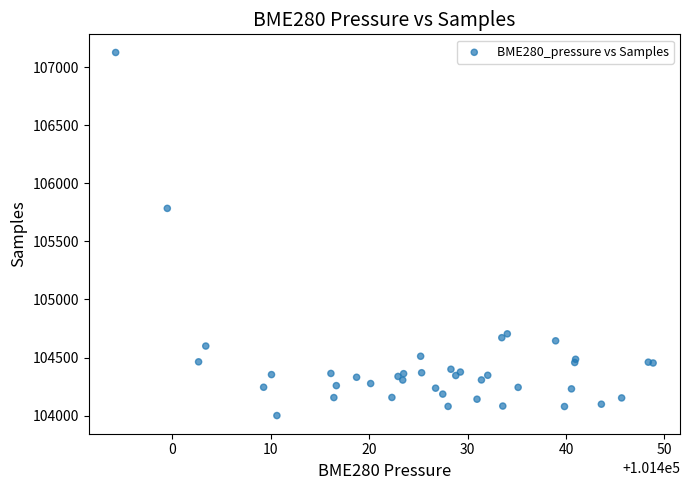

What Y value in the scatter plot is closest to 105564?

105785